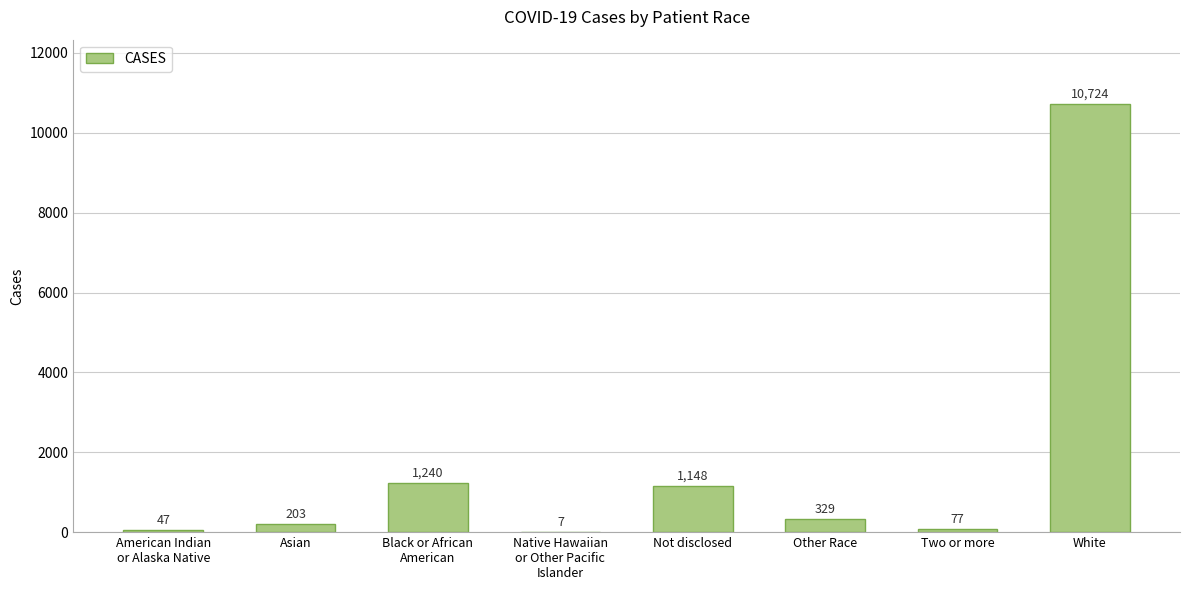

Reading left to right, what are all the values shown in this chart?

47	203	1240	7	1148	329	77	10724